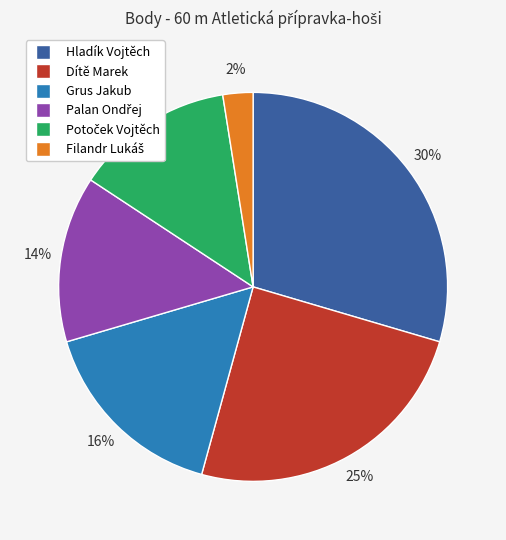

Does Dítě Marek represent more than half of the total?

No